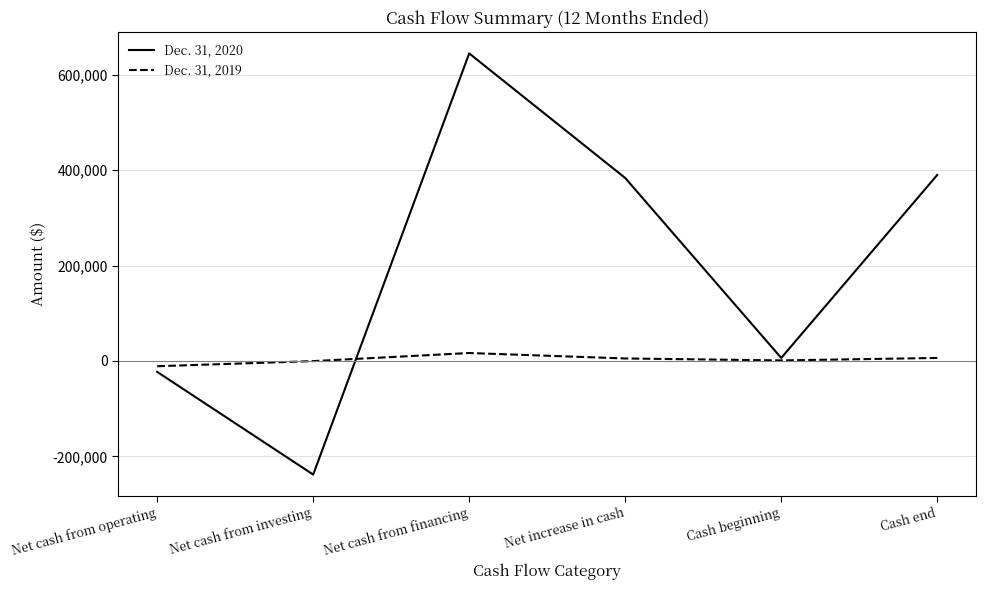

What is the difference between the highest and lowest values at Cash end?

383420